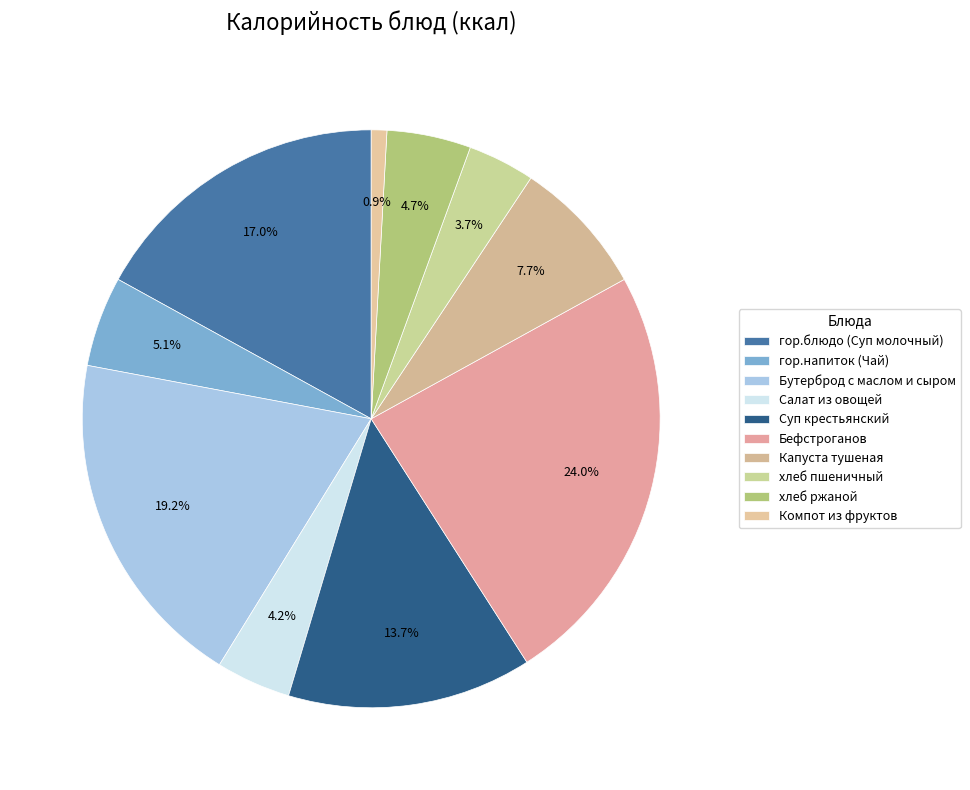

Which has a higher value, Салат из овощей or гор.напиток (Чай)?

гор.напиток (Чай)